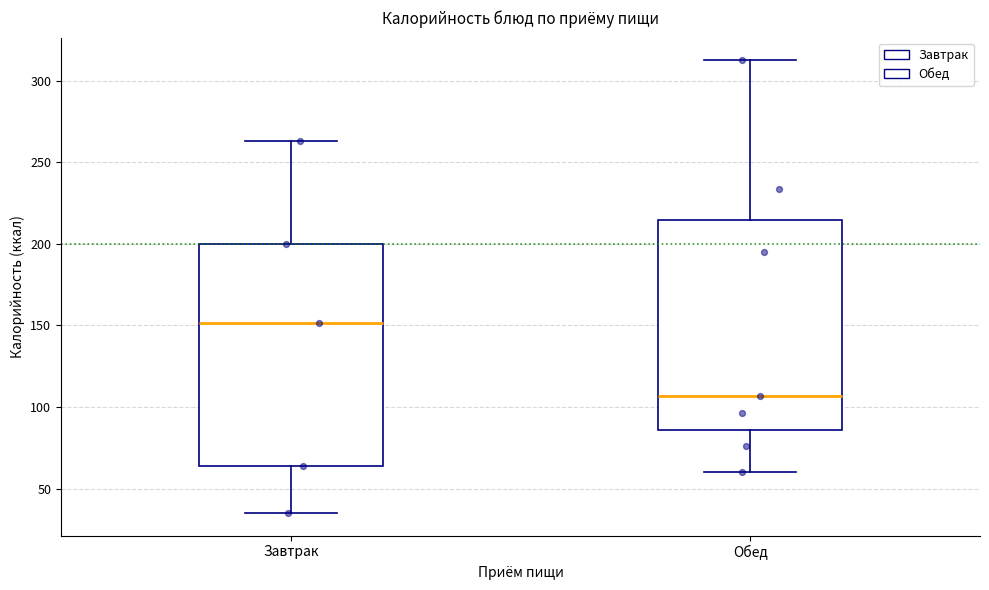

Where is the upper edge of the box for Обед on the y-axis? The values are not printed on the chart, so give them approximately, as read against the axis.

215